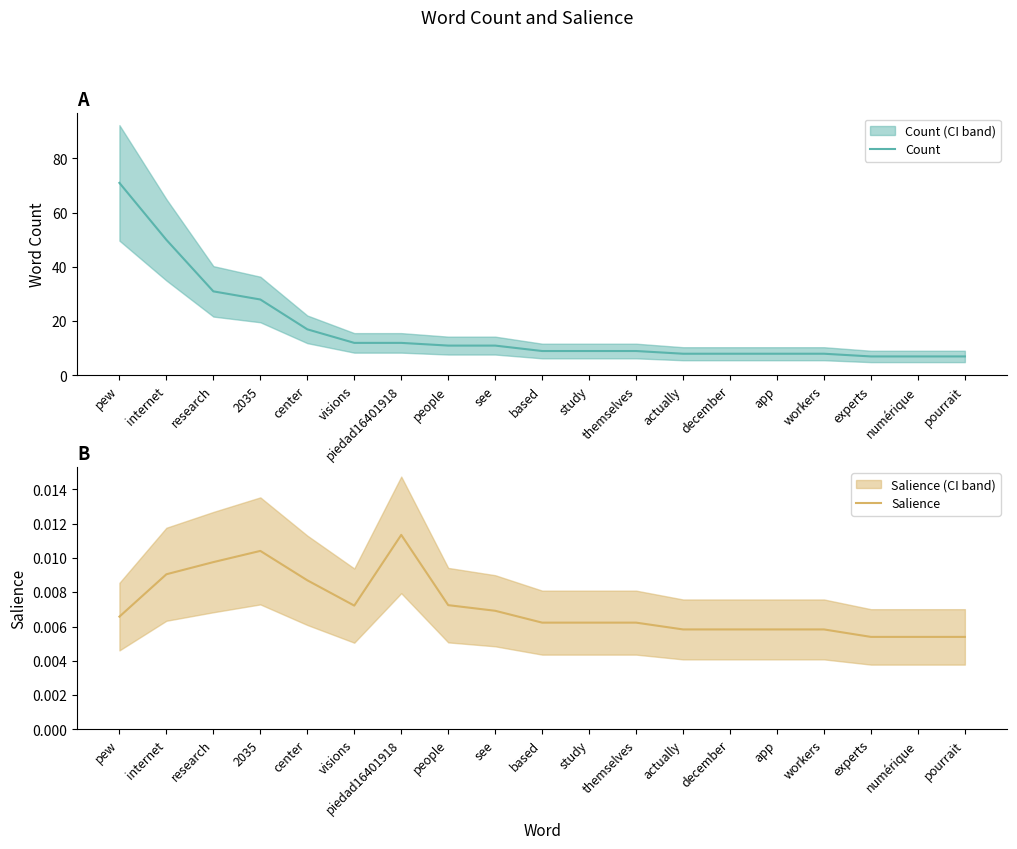

The Count series shows 8.0 at december. True or false?

True